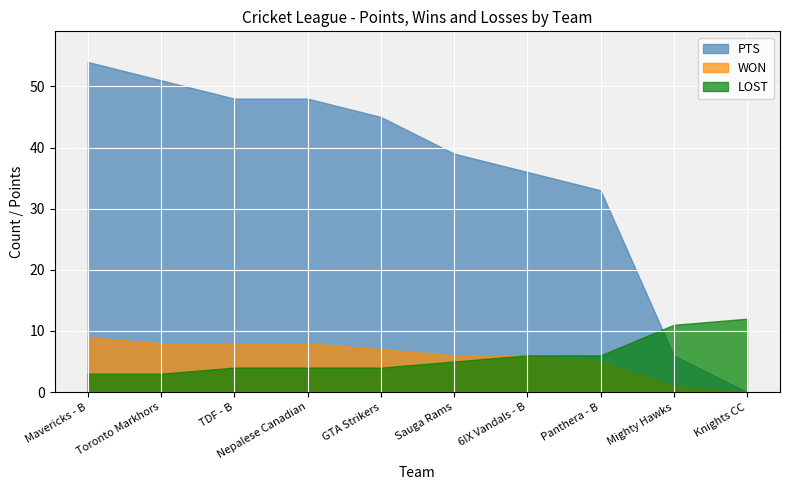

How many data points does each series have?

10